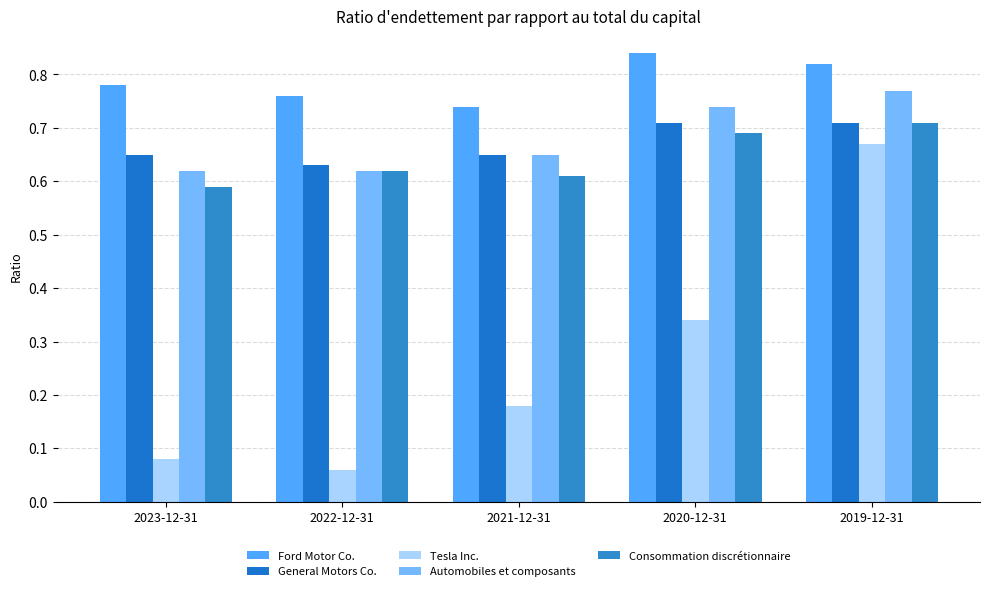

At which category is the sum across all series the highest?

2019-12-31